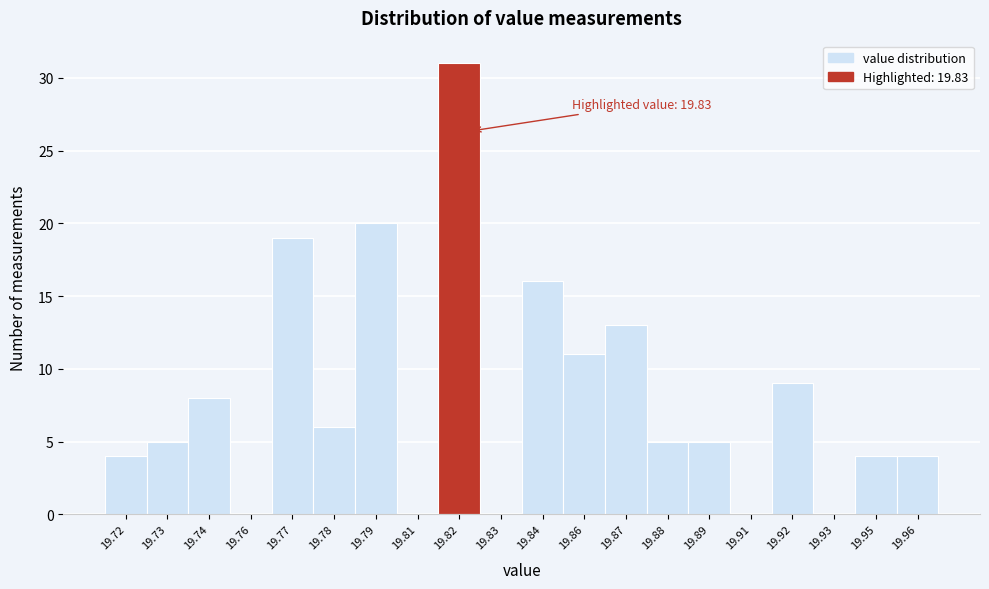

Reading left to right, extract all data points from this chart.

19.72=4	19.73=5	19.74=8	19.76=0	19.77=19	19.78=6	19.79=20	19.81=0	19.82=31	19.83=0	19.84=16	19.86=11	19.87=13	19.88=5	19.89=5	19.91=0	19.92=9	19.93=0	19.95=4	19.96=4